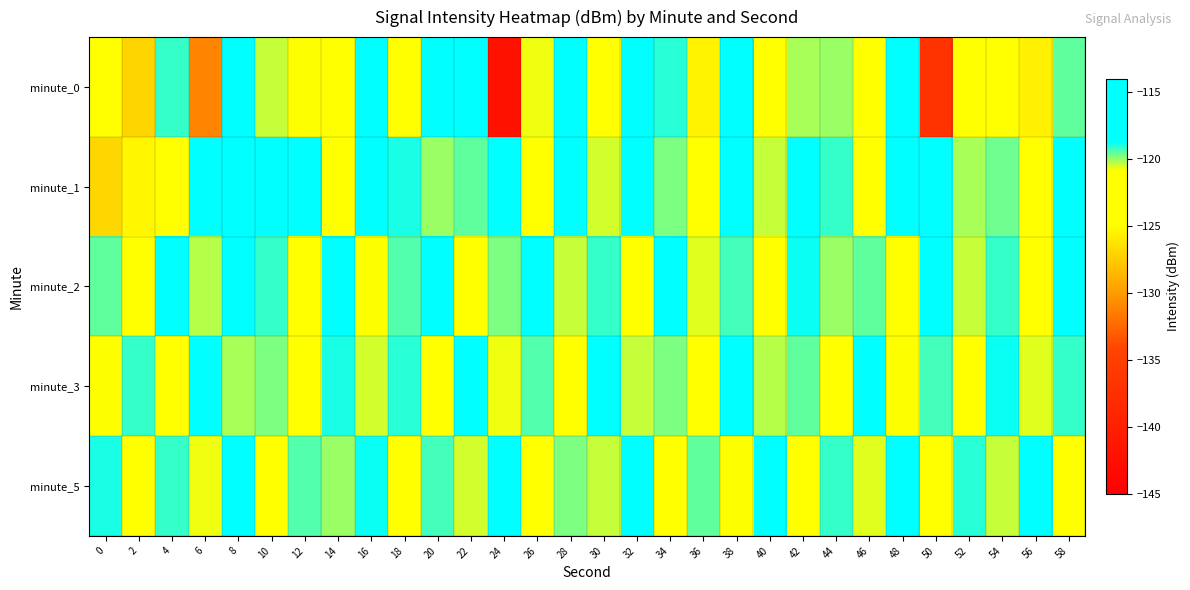

Reading left to right, transcribe all the data shown in this chart.

minute_0: 0=-124.2	2=-127.0	4=-119.2	6=-131.1	8=-118.6	10=-120.4	12=-120.9	14=-123.1	16=-115.2	18=-121.5	20=-116.6	22=-117.4	24=-142.2	26=-120.8	28=-118.6	30=-121.3	32=-114.1	34=-119.0	36=-125.4	38=-116.0	40=-122.5	42=-120.1	44=-119.9	46=-121.1	48=-115.5	50=-137.0	52=-121.0	54=-121.1	56=-125.6	58=-119.5
minute_1: 0=-126.8	2=-125.3	4=-121.2	6=-115.7	8=-117.5	10=-115.9	12=-116.9	14=-121.8	16=-118.6	18=-119.0	20=-120.0	22=-119.5	24=-118.3	26=-122.1	28=-117.8	30=-120.5	32=-116.2	34=-119.8	36=-121.0	38=-118.7	40=-120.3	42=-117.5	44=-119.2	46=-121.8	48=-116.9	50=-118.4	52=-120.1	54=-119.6	56=-122.3	58=-117.1
minute_2: 0=-119.5	2=-121.3	4=-118.7	6=-120.2	8=-117.9	10=-119.1	12=-121.5	14=-118.3	16=-120.8	18=-119.4	20=-117.6	22=-121.0	24=-119.7	26=-118.5	28=-120.4	30=-119.2	32=-121.8	34=-118.1	36=-120.6	38=-119.3	40=-121.1	42=-118.8	44=-120.0	46=-119.5	48=-121.4	50=-118.6	52=-120.3	54=-119.1	56=-121.7	58=-118.4
minute_3: 0=-120.8	2=-119.2	4=-121.6	6=-118.4	8=-120.1	10=-119.7	12=-121.3	14=-118.9	16=-120.5	18=-119.0	20=-121.9	22=-118.3	24=-120.7	26=-119.4	28=-121.2	30=-118.6	32=-120.4	34=-119.8	36=-121.0	38=-118.7	40=-120.2	42=-119.5	44=-121.7	46=-118.1	48=-120.9	50=-119.3	52=-121.5	54=-118.8	56=-120.6	58=-119.1
minute_5: 0=-118.9	2=-121.4	4=-119.1	6=-120.7	8=-118.5	10=-121.2	12=-119.4	14=-120.0	16=-118.8	18=-121.6	20=-119.3	22=-120.5	24=-118.2	26=-121.8	28=-119.7	30=-120.3	32=-118.6	34=-121.0	36=-119.5	38=-120.8	40=-118.3	42=-121.5	44=-119.2	46=-120.6	48=-118.7	50=-121.3	52=-119.0	54=-120.4	56=-118.4	58=-121.1